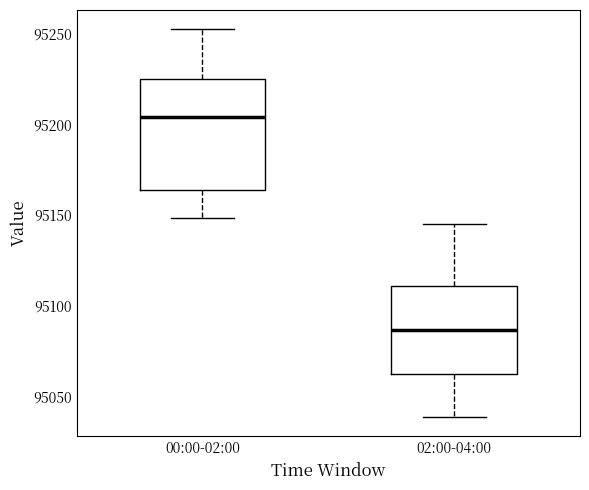

Which box's median line is the lowest?

02:00-04:00